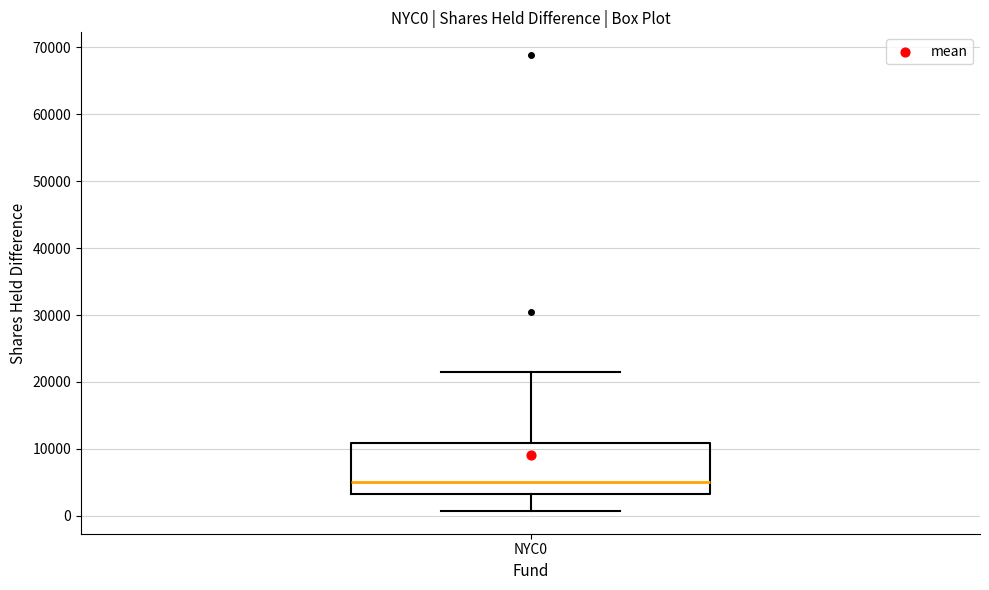

Transcribe this box plot: give where the median line is, the range the box spans, and where the two whiskers end, as read against the y-axis. The values are not printed on the chart, so give them approximately, as read against the axis.

median 5000, box 3000 to 11000, whiskers 1000 to 21000